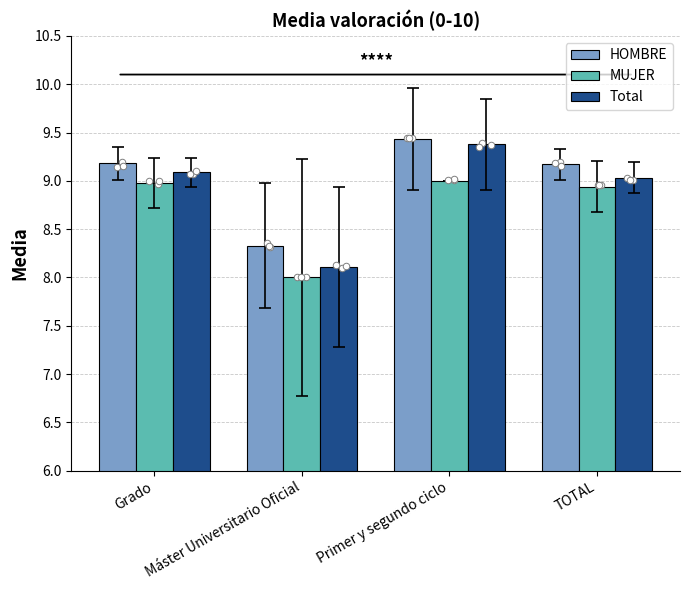

Is the value of HOMBRE at Primer y segundo ciclo greater than the value of Total at TOTAL?

Yes